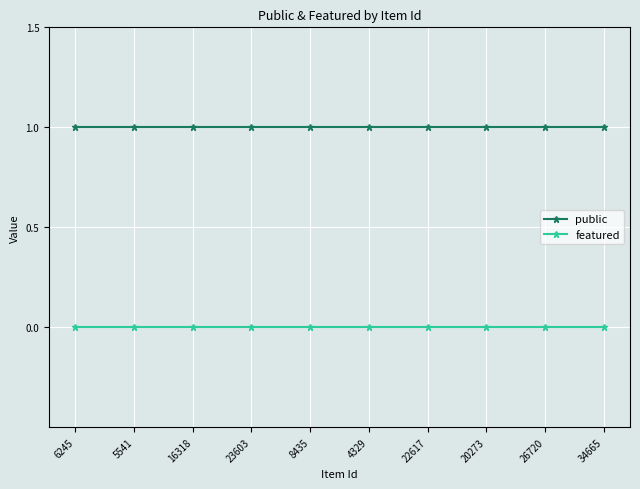

The value of public at 8435 is 1. True or false?

True